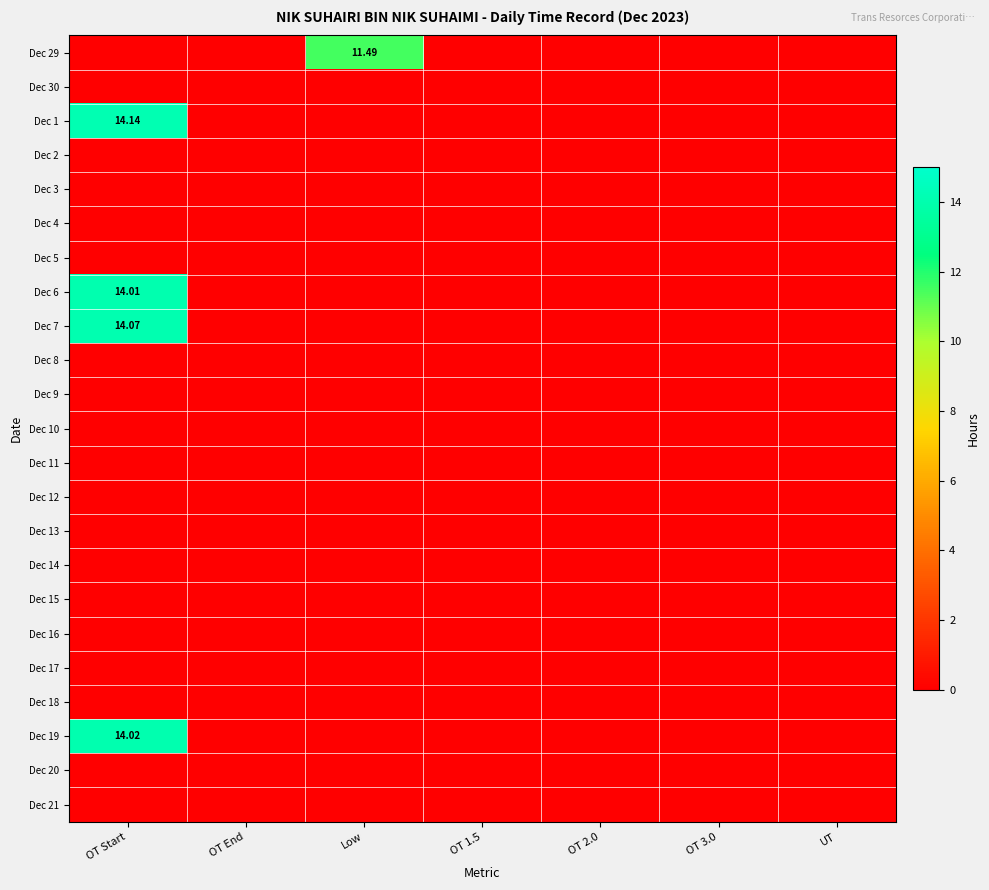

Which series changed the most between OT Start and Low?

Dec 1